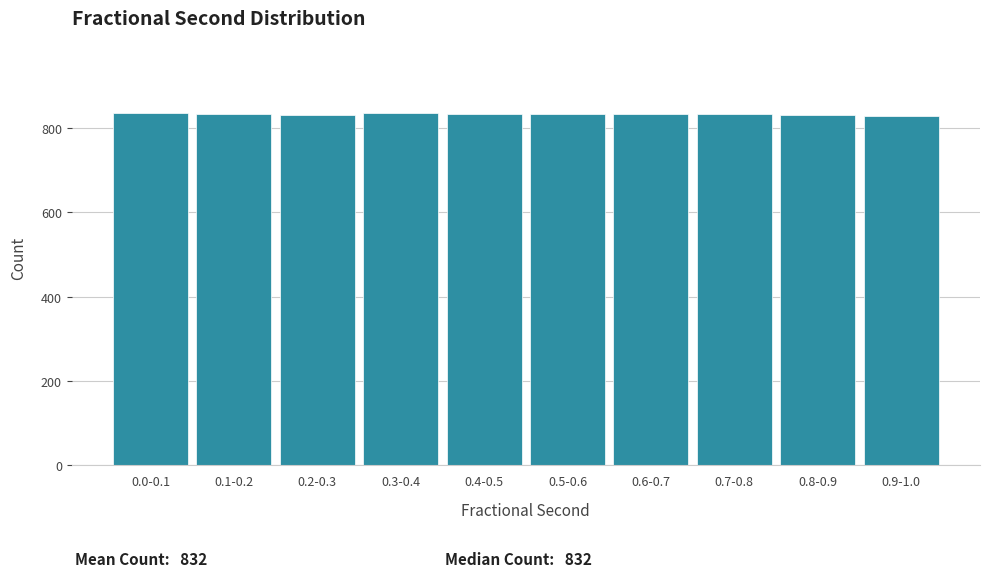

What is the smallest value displayed?

827